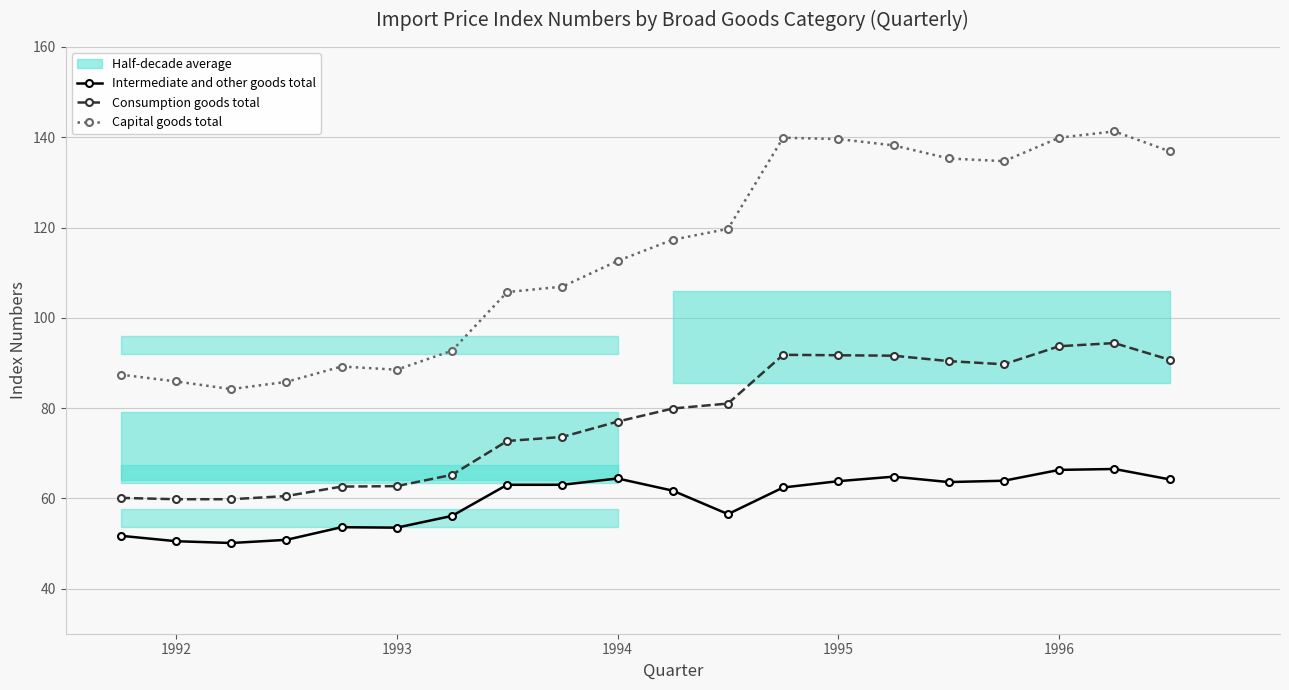

True or false: Intermediate and other goods total and Consumption goods total cross at least once.

False